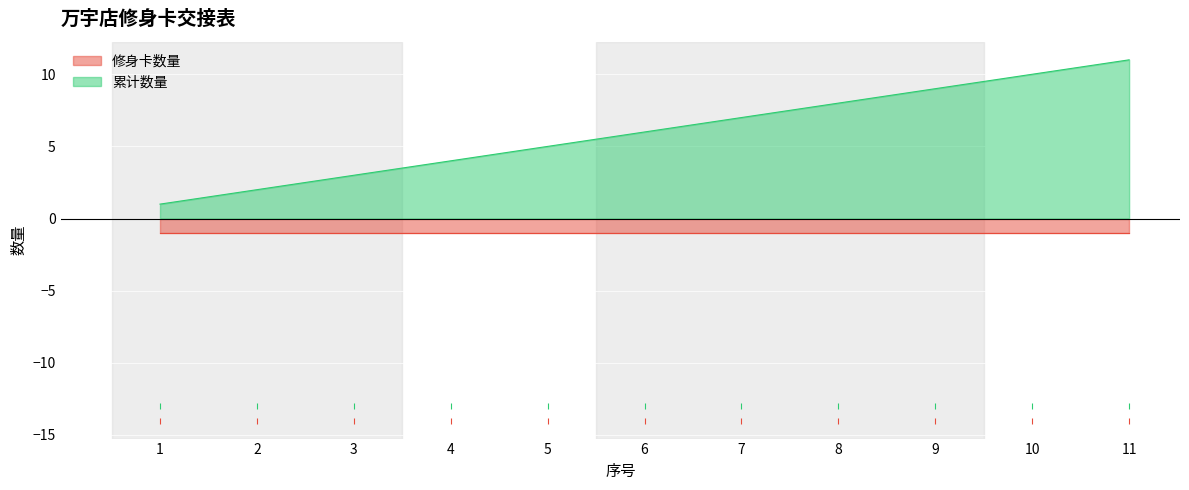

Rank the categories by value from lowest to highest.

1, 2, 3, 4, 5, 6, 7, 8, 9, 10, 11